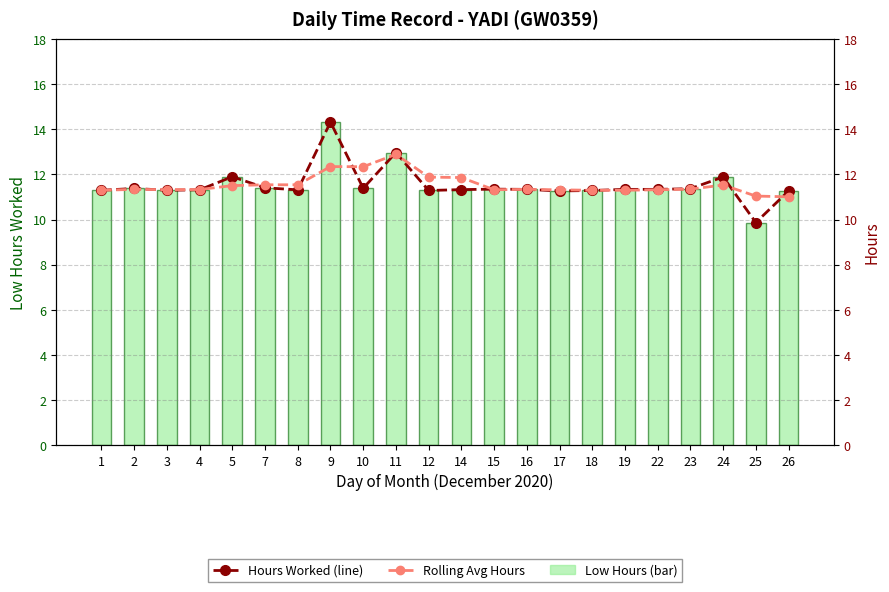

Where does the Hours Worked (line) series first go above 11?

1